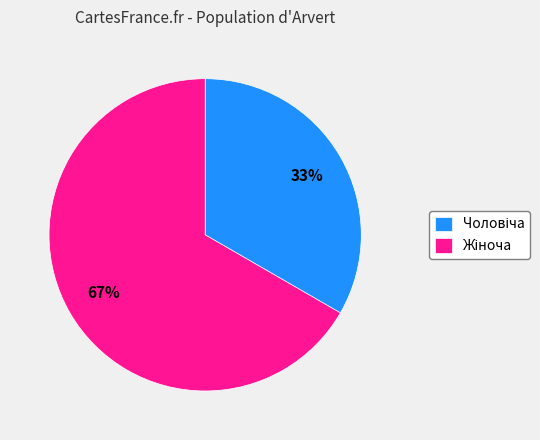

To the nearest percent, what is the average slice percentage?

50%